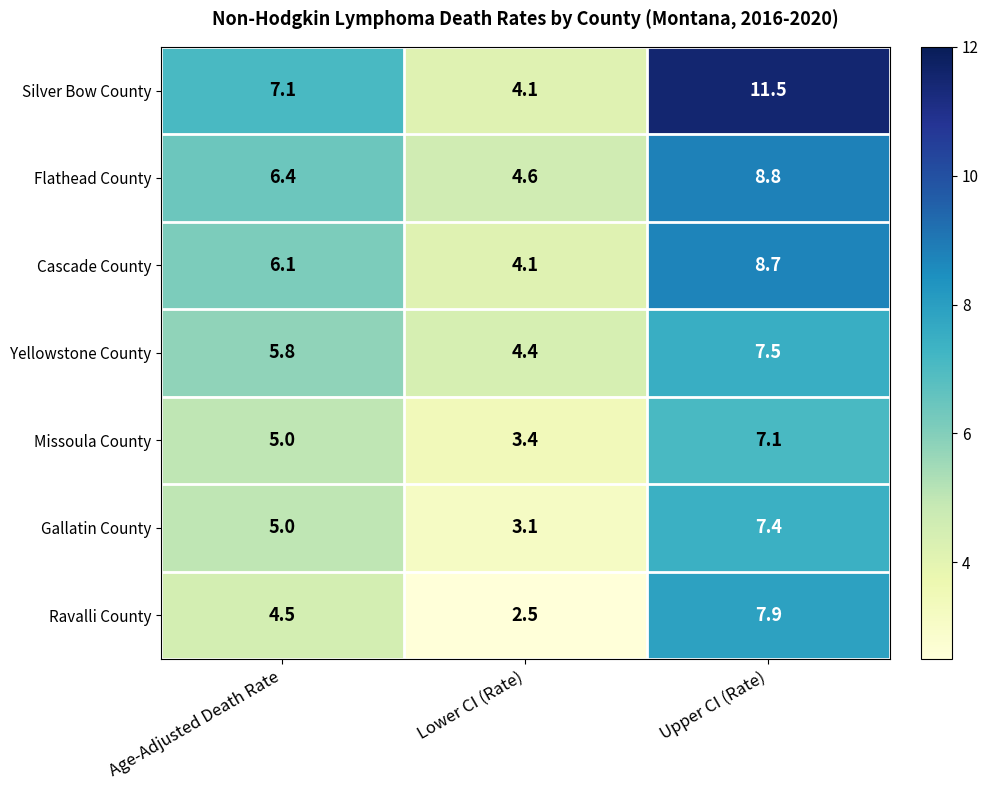

Where does the Cascade County series first go above 6?

Age-Adjusted Death Rate